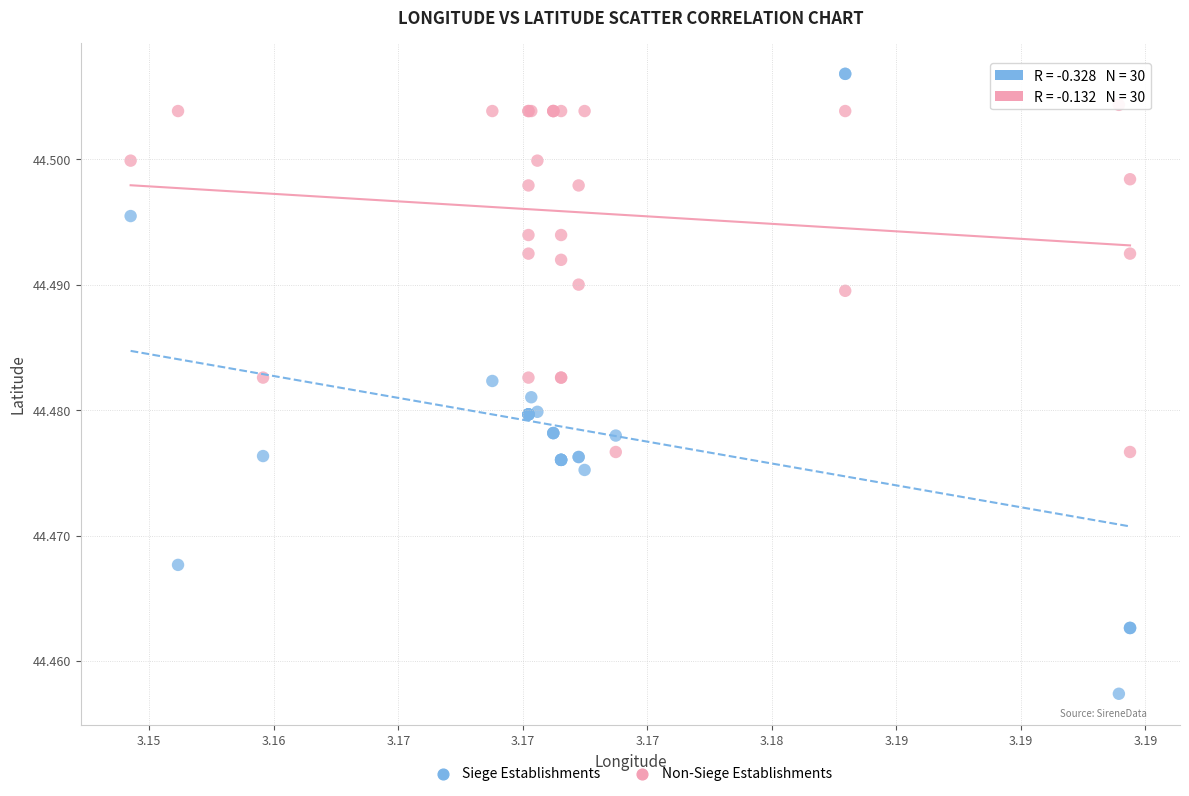

Which series reaches the maximum Y coordinate?

Siege Establishments